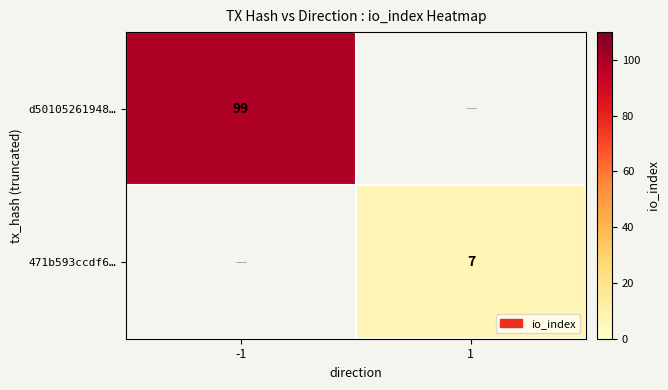

The value of 471b593ccdf6… at 1 is 1. True or false?

False